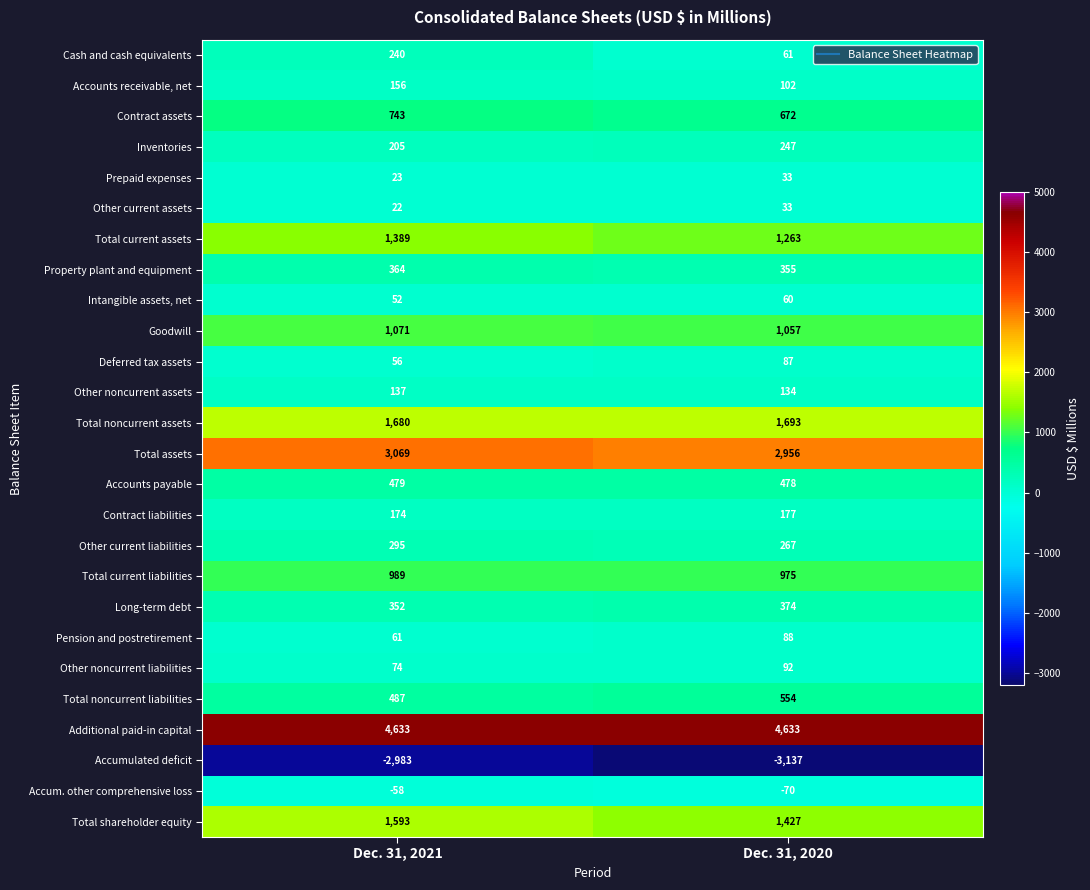

At which category does the chart reach its minimum across all series?

Dec. 31, 2020